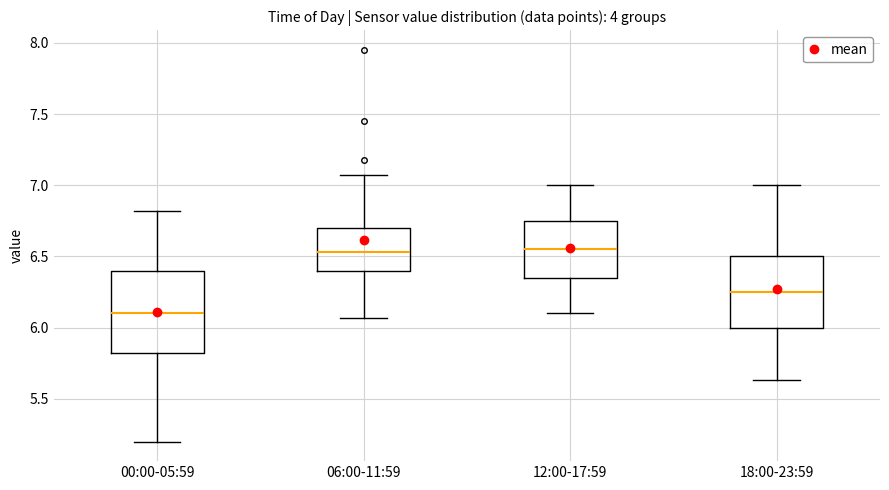

Reading left to right, read every box against the y-axis: the position of its median line, the range the box covers, and the ends of its whiskers. The values are not printed on the chart, so give them approximately, as read against the axis.

00:00-05:59: median 6.10, box 5.80 to 6.40, whiskers 5.20 to 6.80
06:00-11:59: median 6.55, box 6.40 to 6.70, whiskers 6.05 to 7.05
12:00-17:59: median 6.55, box 6.35 to 6.75, whiskers 6.10 to 7.00
18:00-23:59: median 6.25, box 6.00 to 6.50, whiskers 5.65 to 7.00